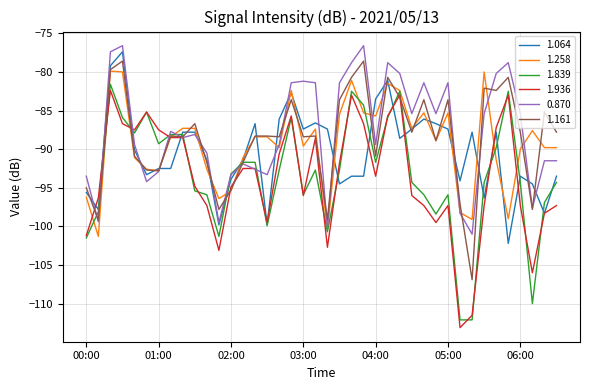

What is the highest value of the 1.064 series?

-77.4